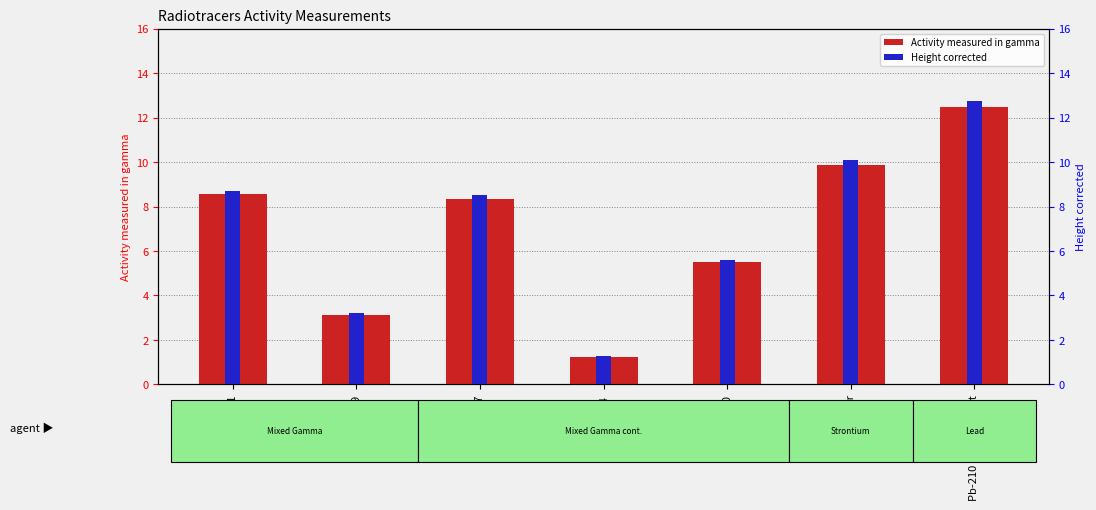

What is the difference between the maximum and minimum values in the Activity measured in gamma series?

11.3